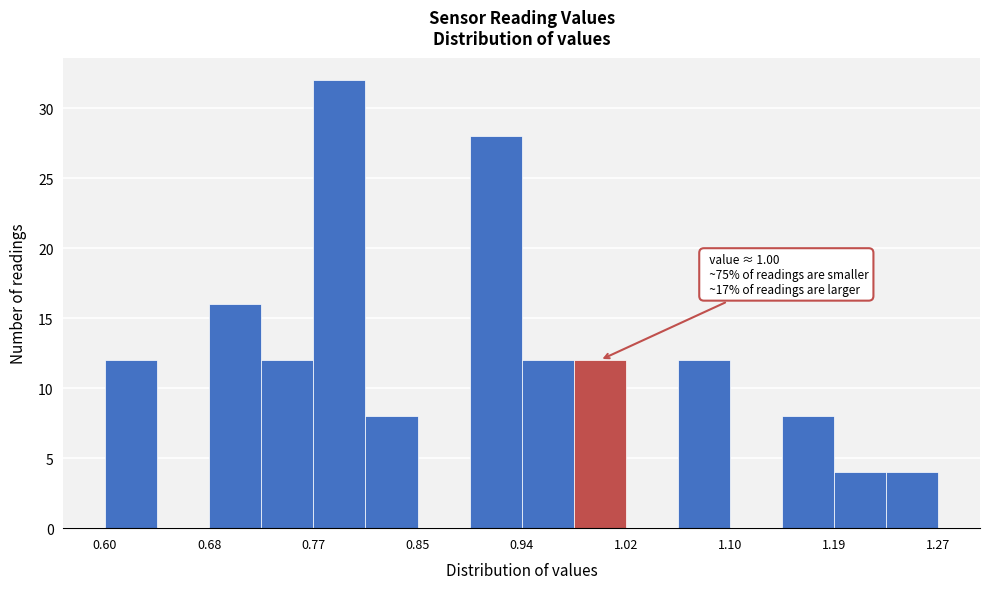

Which range on the x-axis has the tallest bar?

0.77 to 0.81